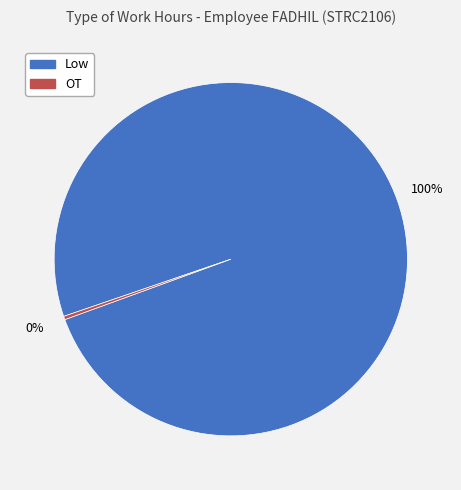

To the nearest percent, what is the average slice percentage?

50%